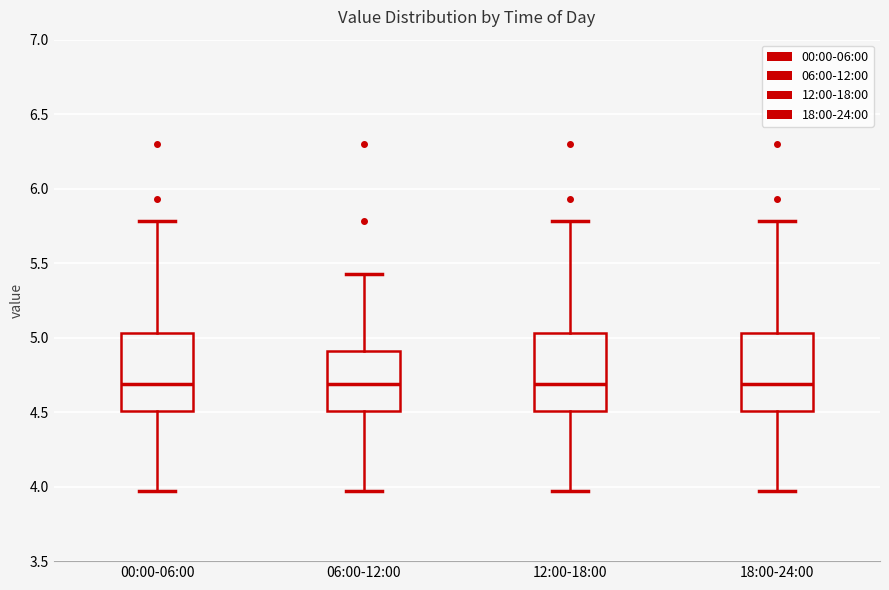

Reading left to right, read every box against the y-axis: the position of its median line, the range the box covers, and the ends of its whiskers. The values are not printed on the chart, so give them approximately, as read against the axis.

00:00-06:00: median 4.70, box 4.50 to 5.05, whiskers 3.95 to 5.80
06:00-12:00: median 4.70, box 4.50 to 4.90, whiskers 3.95 to 5.45
12:00-18:00: median 4.70, box 4.50 to 5.05, whiskers 3.95 to 5.80
18:00-24:00: median 4.70, box 4.50 to 5.05, whiskers 3.95 to 5.80